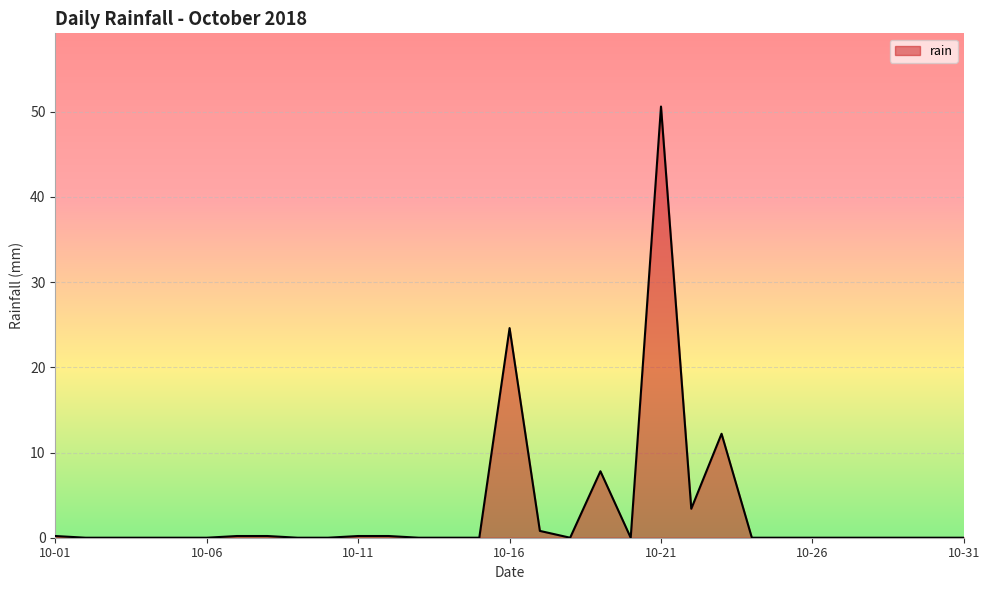

What is the difference between the maximum and minimum values?

50.6